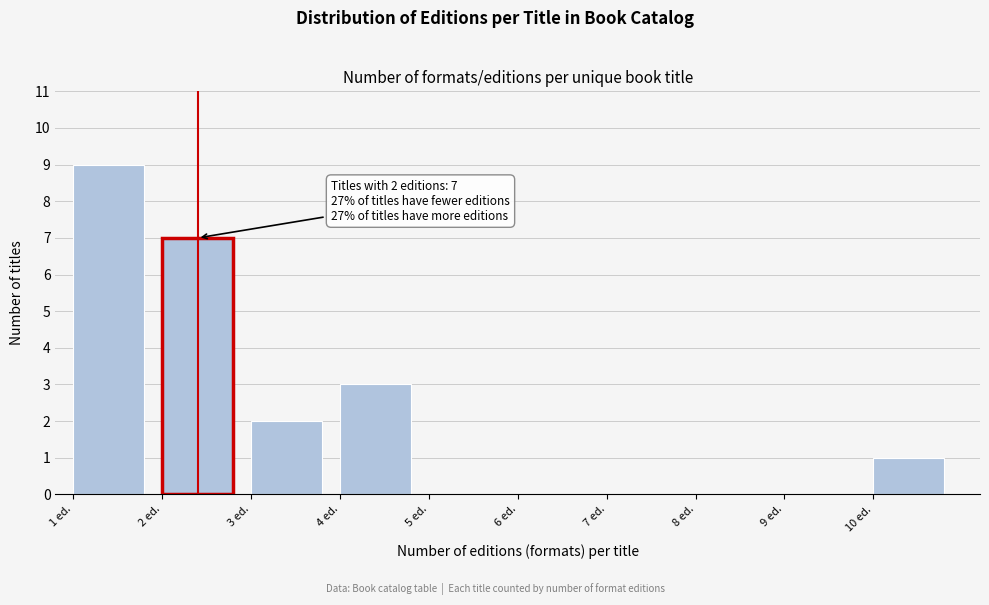

Which range on the x-axis has the tallest bar?

1 to 2